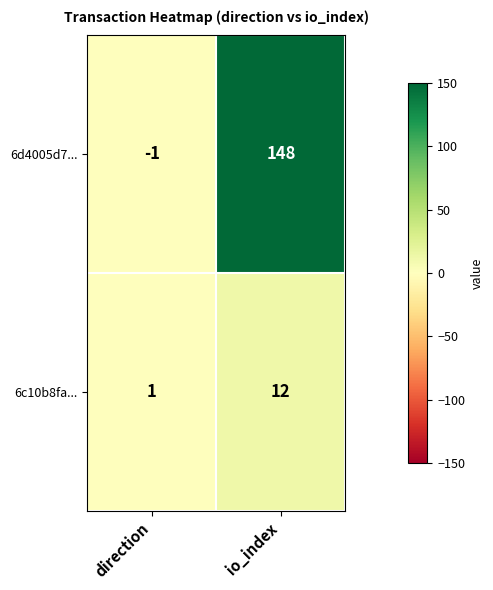

How many values in the 6c10b8fa... series are below 12?

1